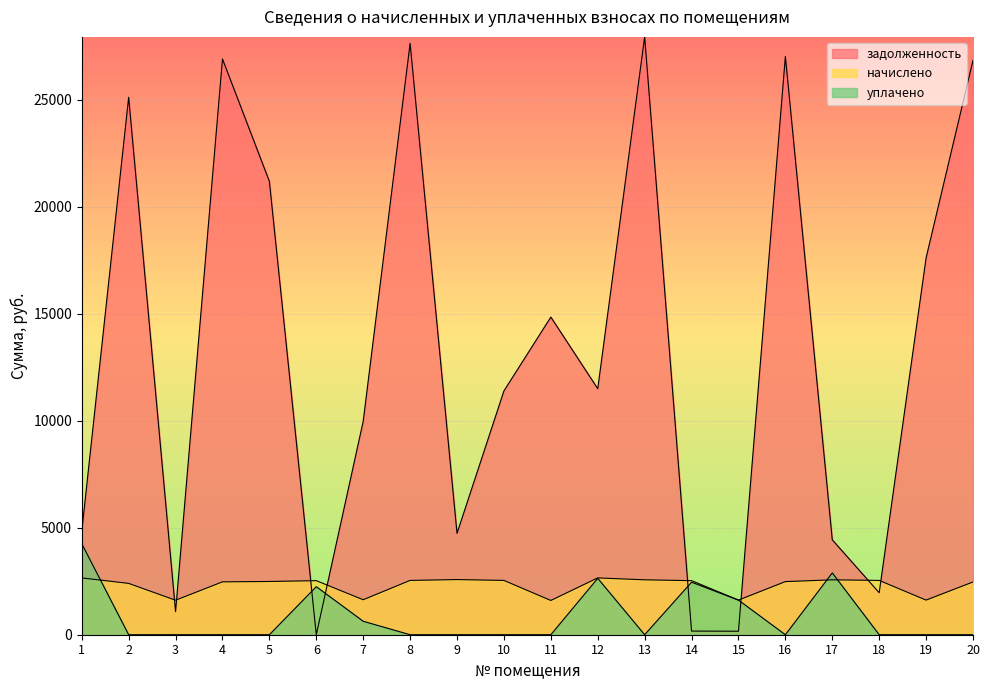

What is the value of the начислено point at the 1st from the left?

2656.1